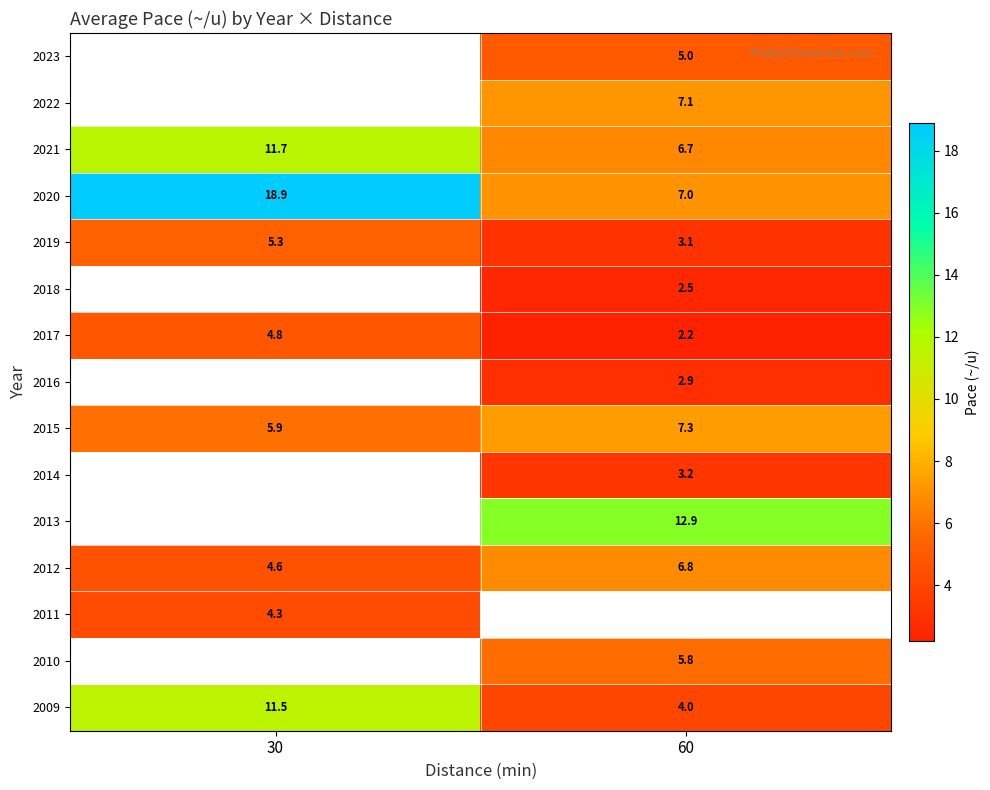

Is the value of 2018 at 60 greater than the value of 2015 at 30?

No